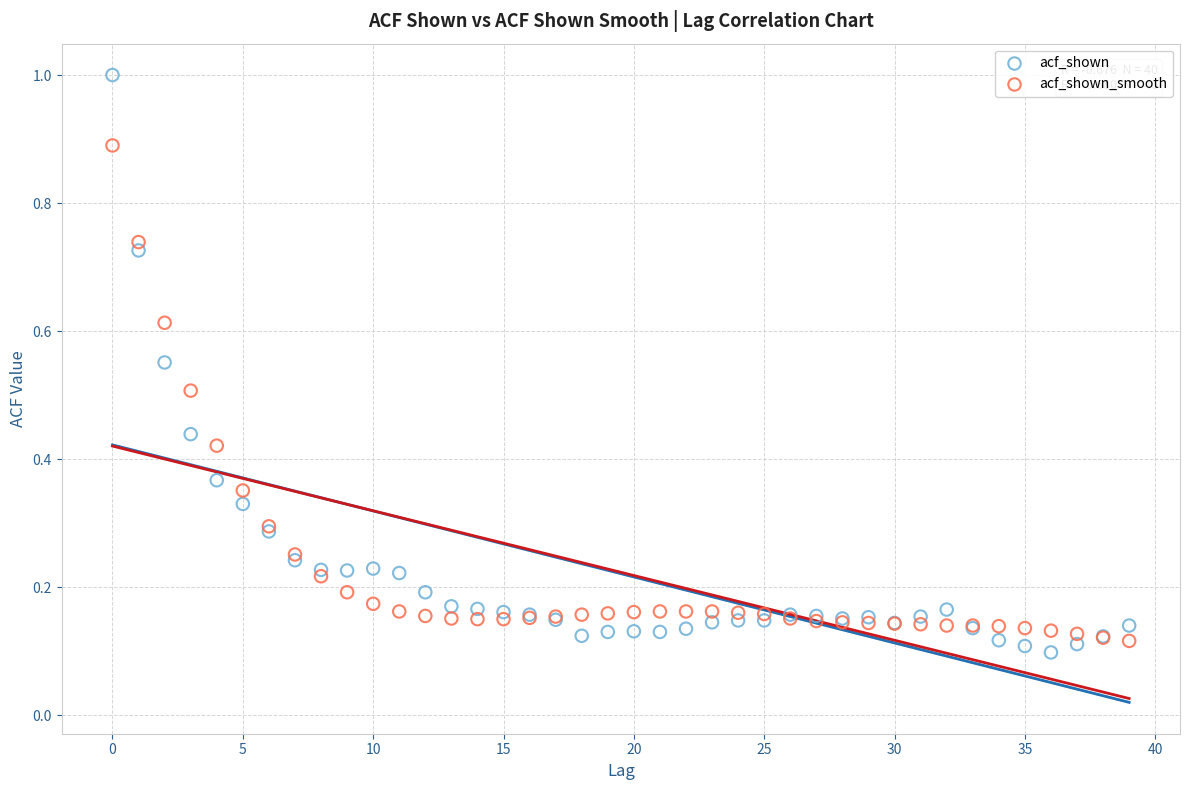

Which series has the widest spread of Y values?

acf_shown